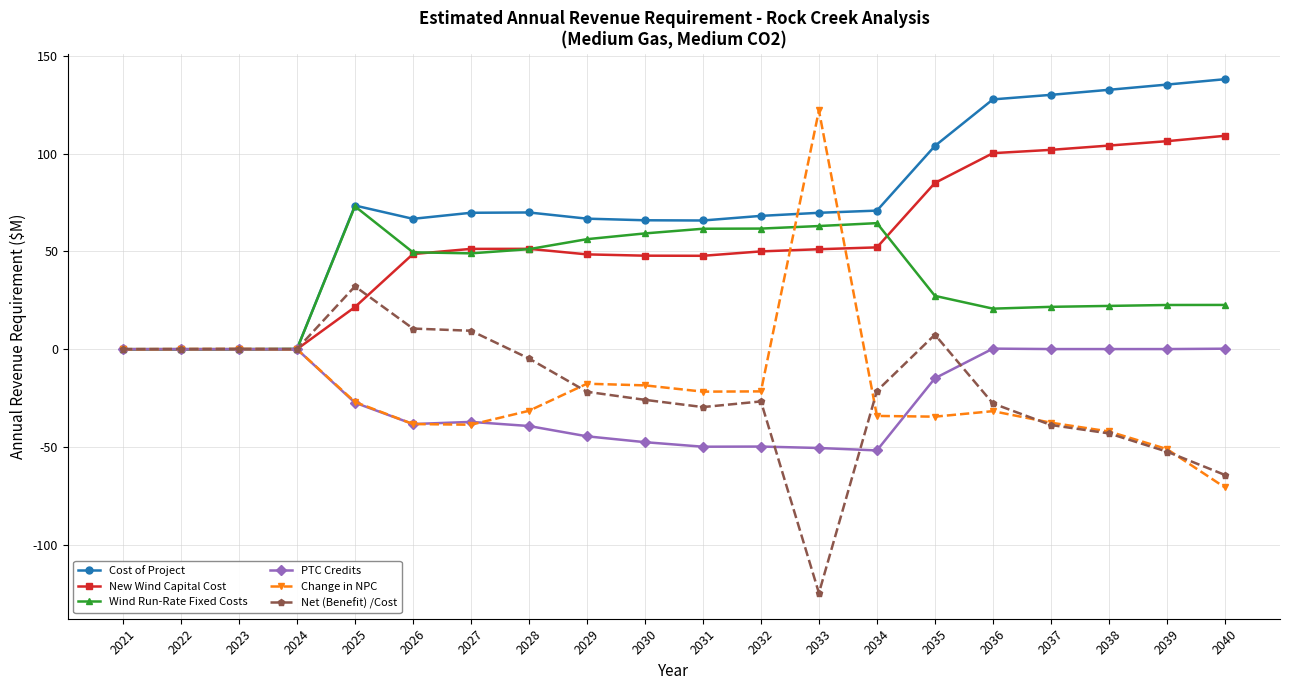

Which series has the largest total across all categories?

Cost of Project